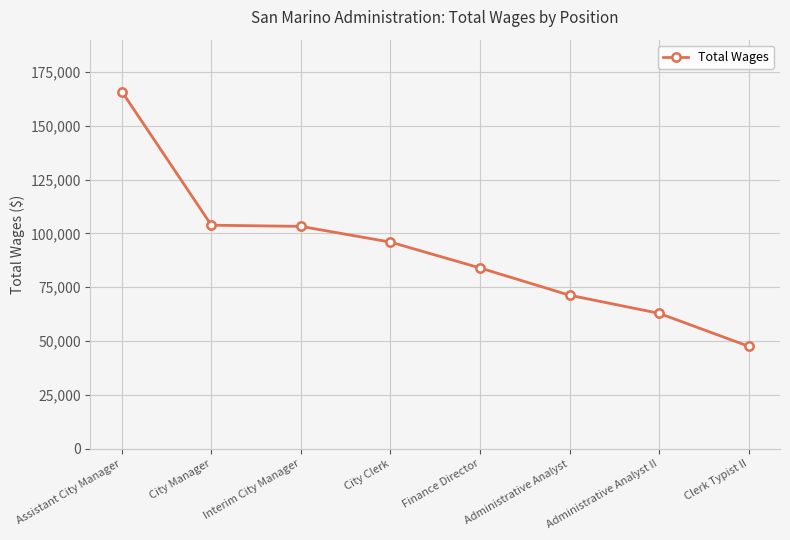

What is the difference between the values at Clerk Typist II and Finance Director?

36397